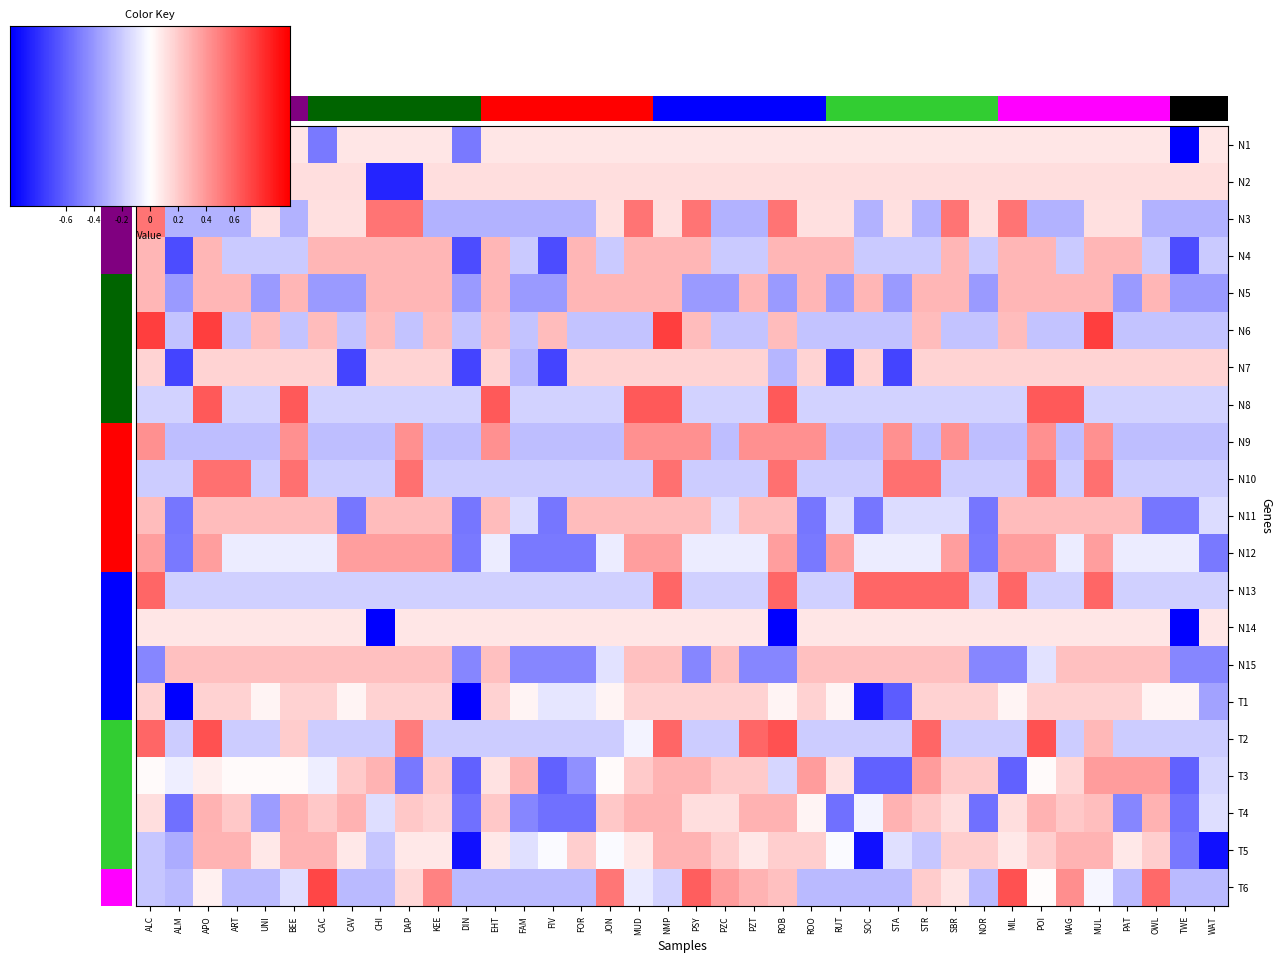

What is the minimum value shown in the chart?

-1.0